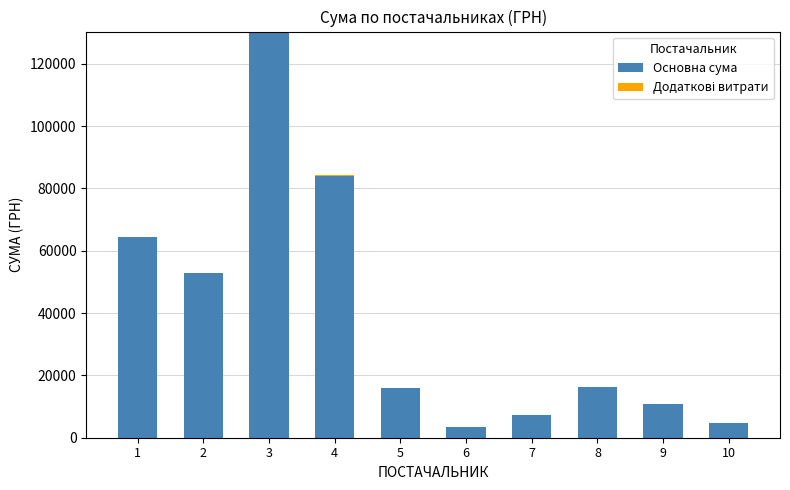

What is the total value across all series at 2?

52936.8